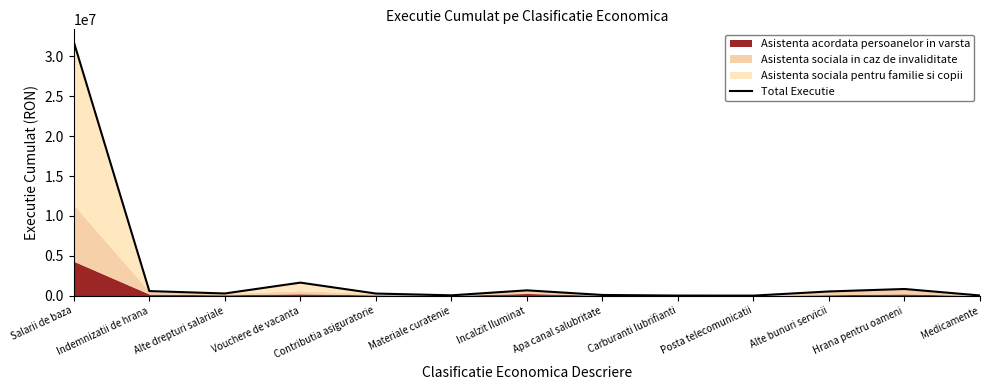

What is the change in value from Indemnizatii de hrana to Apa canal salubritate?

-486267.7